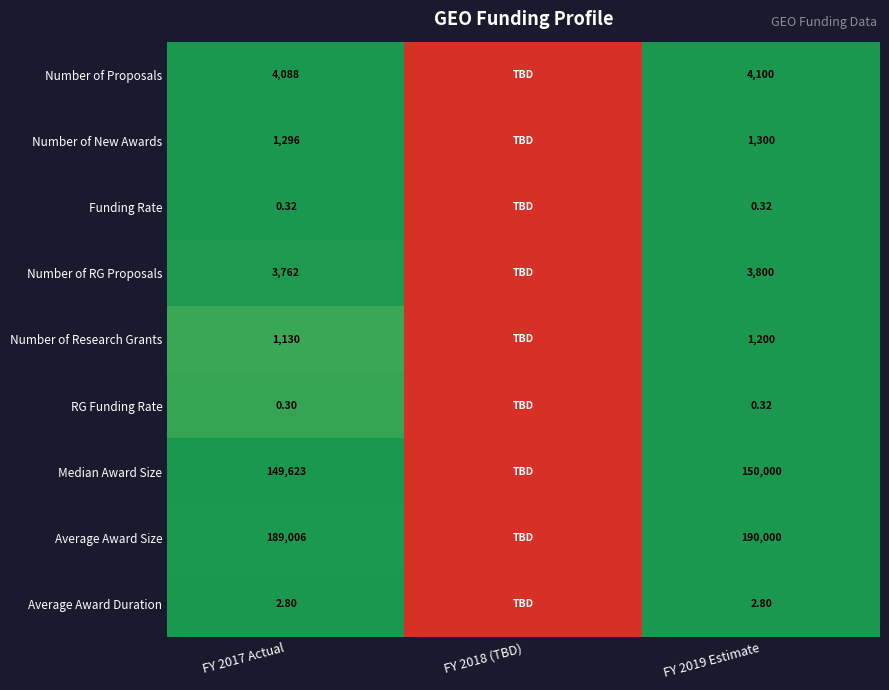

Count the number of categories in the chart.

3